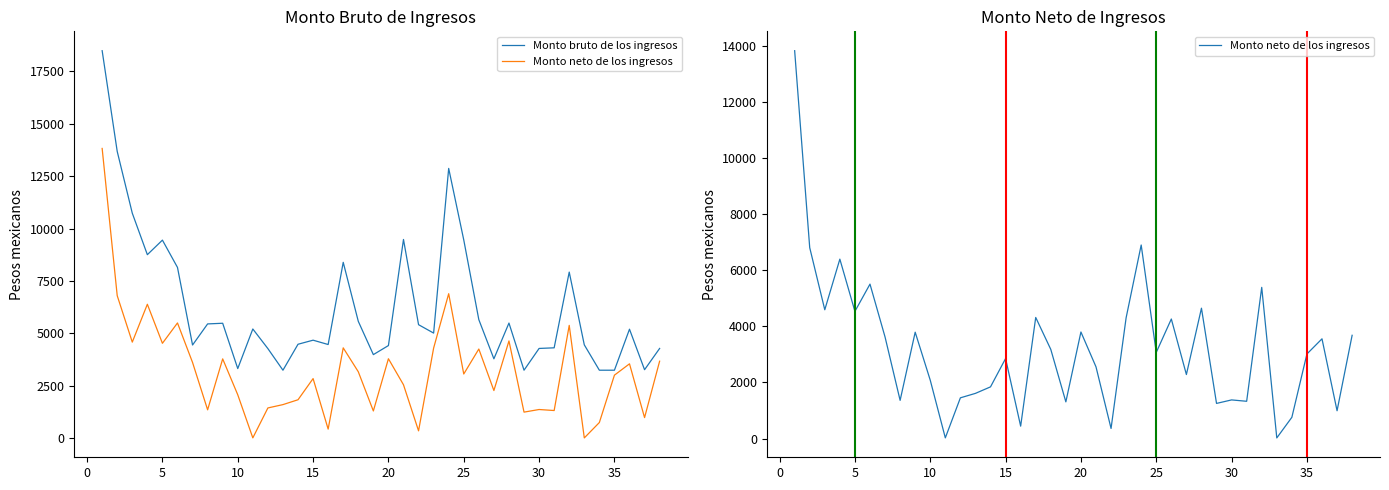

True or false: Monto bruto de los ingresos and Monto neto de los ingresos cross at least once.

False